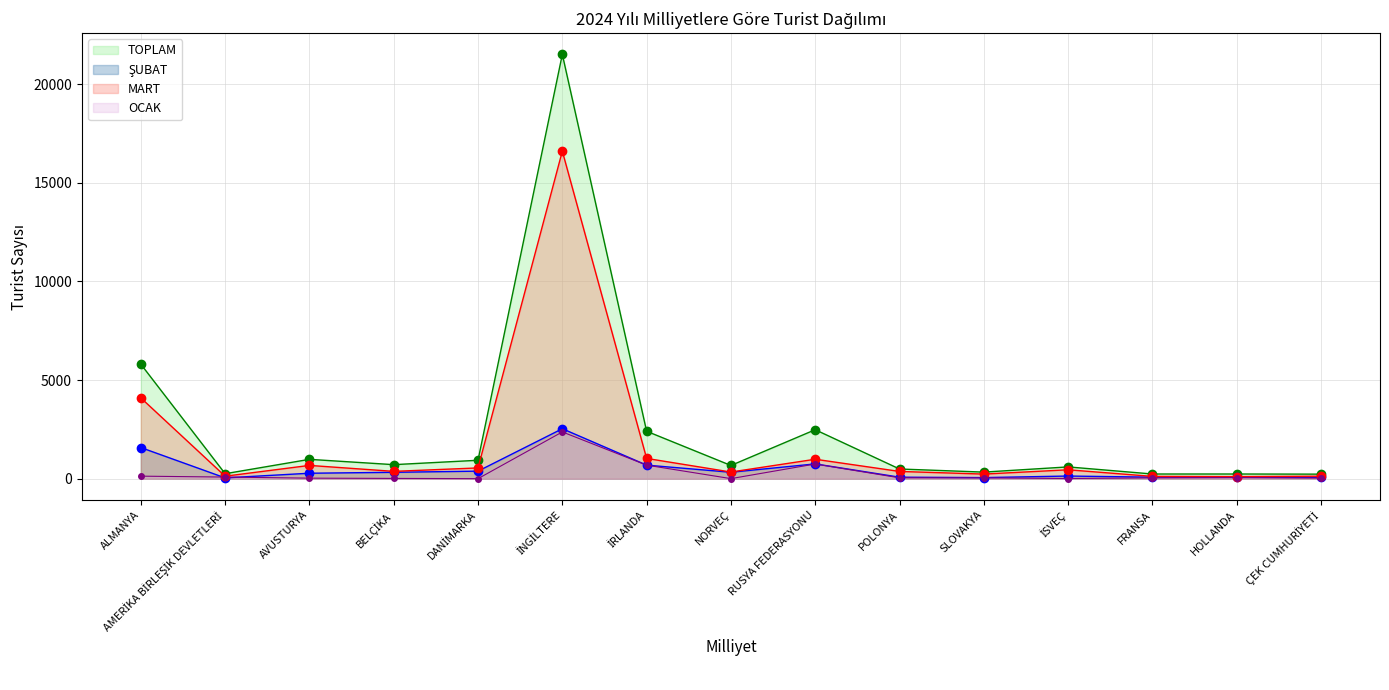

What is the average value of the MART series?

1746